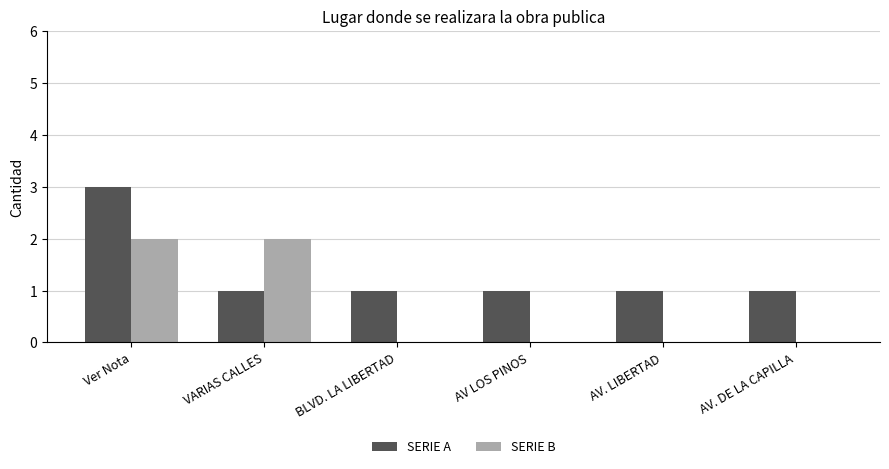

Reading left to right, what are all the values shown in this chart?

SERIE A: Ver Nota=3	VARIAS CALLES=1	BLVD. LA LIBERTAD=1	AV LOS PINOS=1	AV. LIBERTAD=1	AV. DE LA CAPILLA=1
SERIE B: Ver Nota=2	VARIAS CALLES=2	BLVD. LA LIBERTAD=0	AV LOS PINOS=0	AV. LIBERTAD=0	AV. DE LA CAPILLA=0